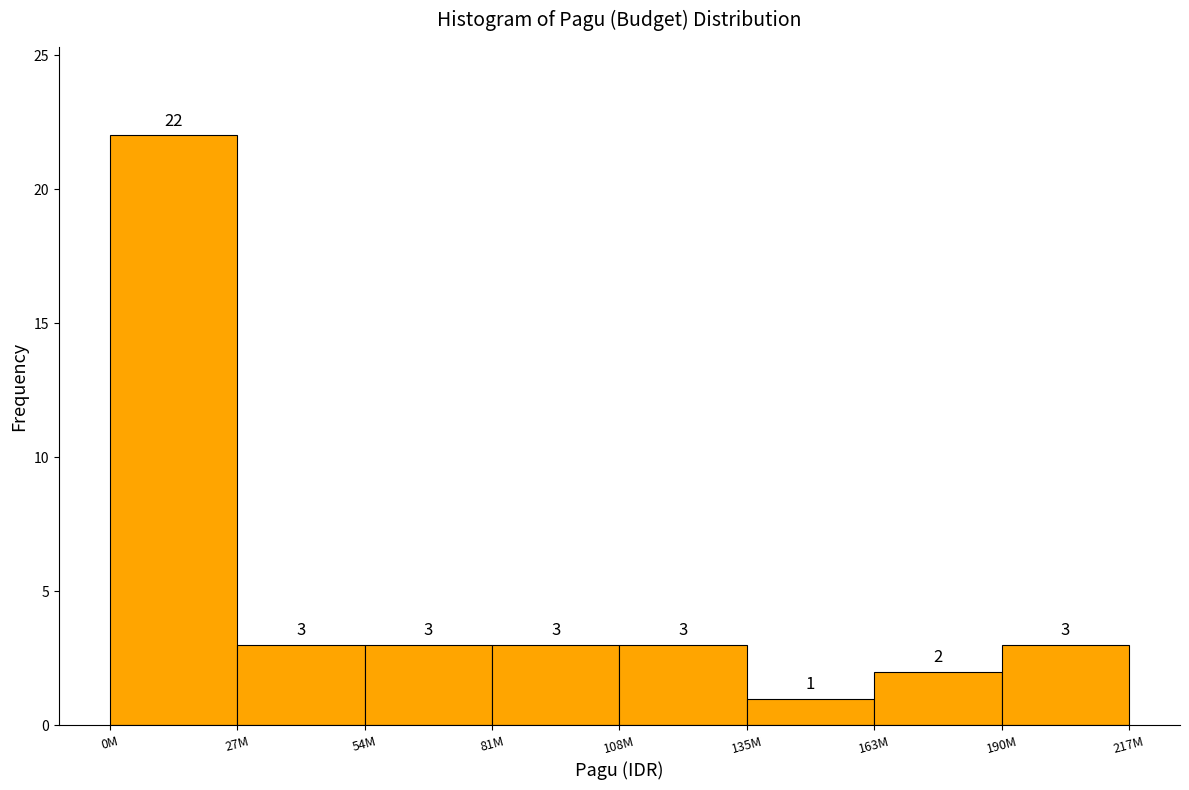

Reading left to right, list all the values displayed in this chart.

22	3	3	3	3	1	2	3